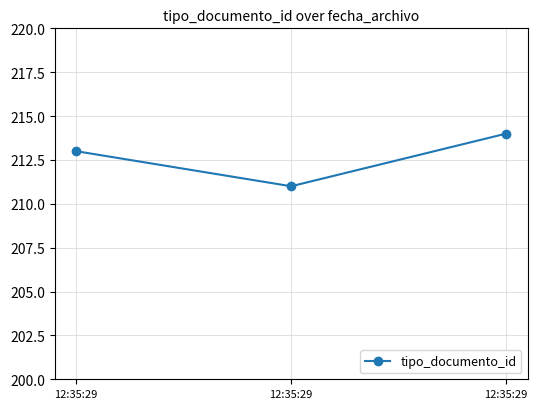

Does the chart have visible grid lines?

Yes